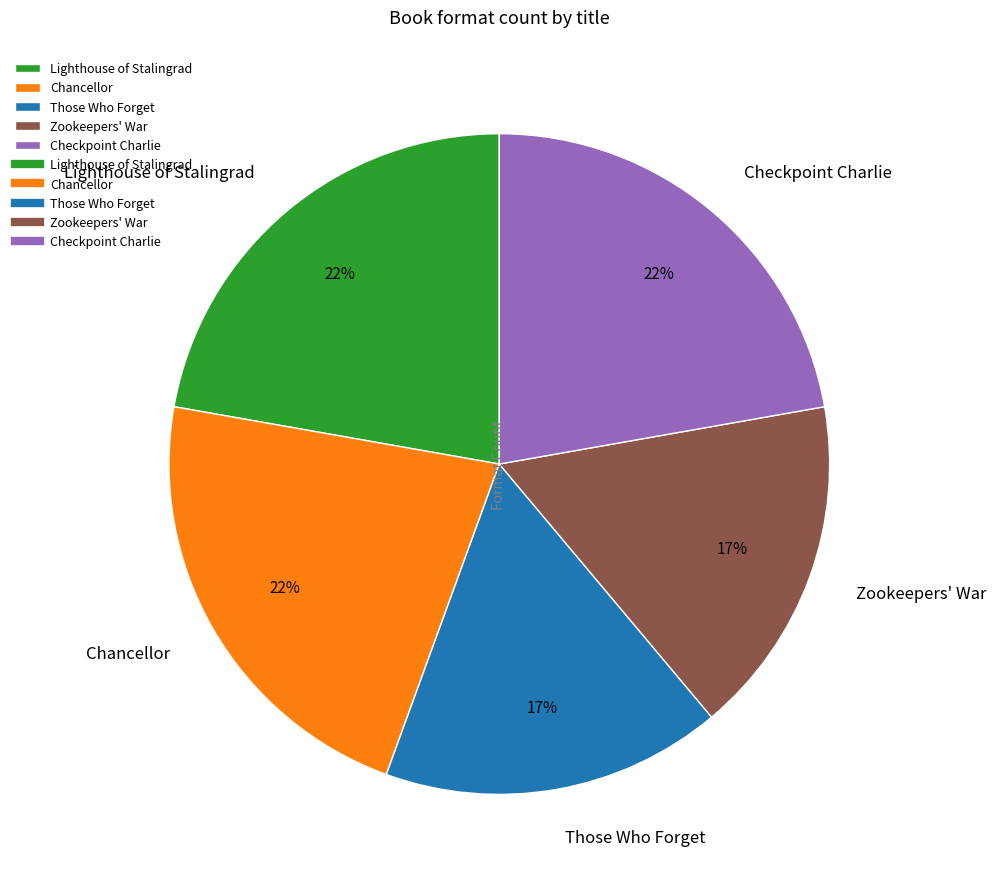

What percentage is the Chancellor slice, to the nearest percent?

22%